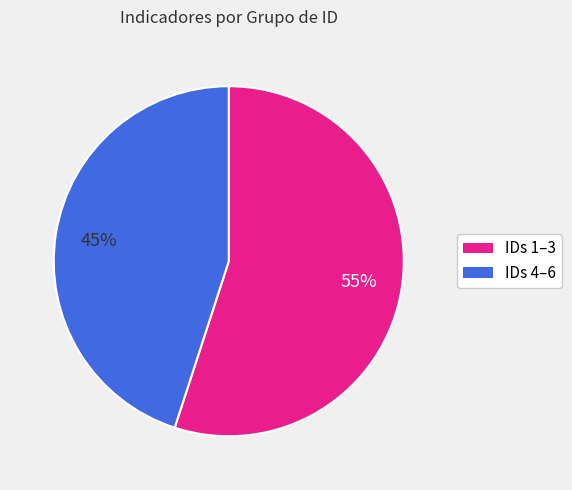

Does any single category account for the majority?

Yes